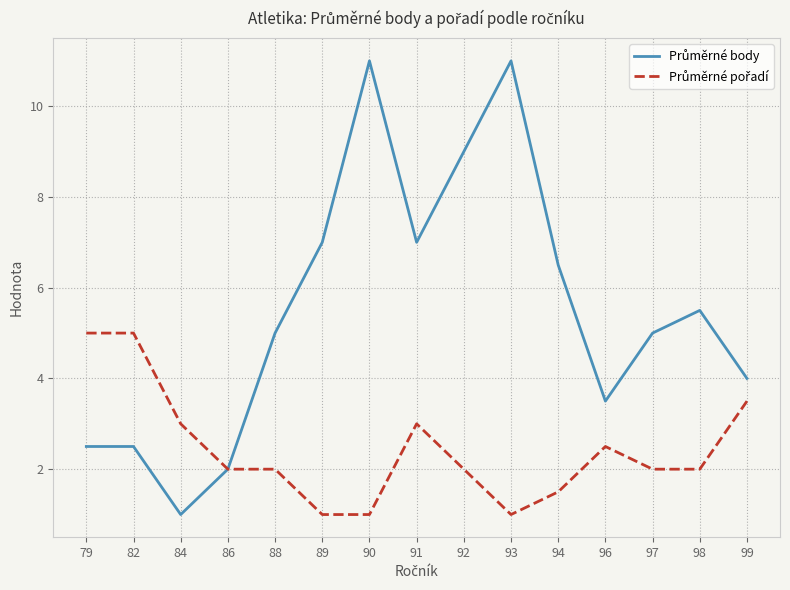

What is the spread (max minus min) of values at 82?

2.5